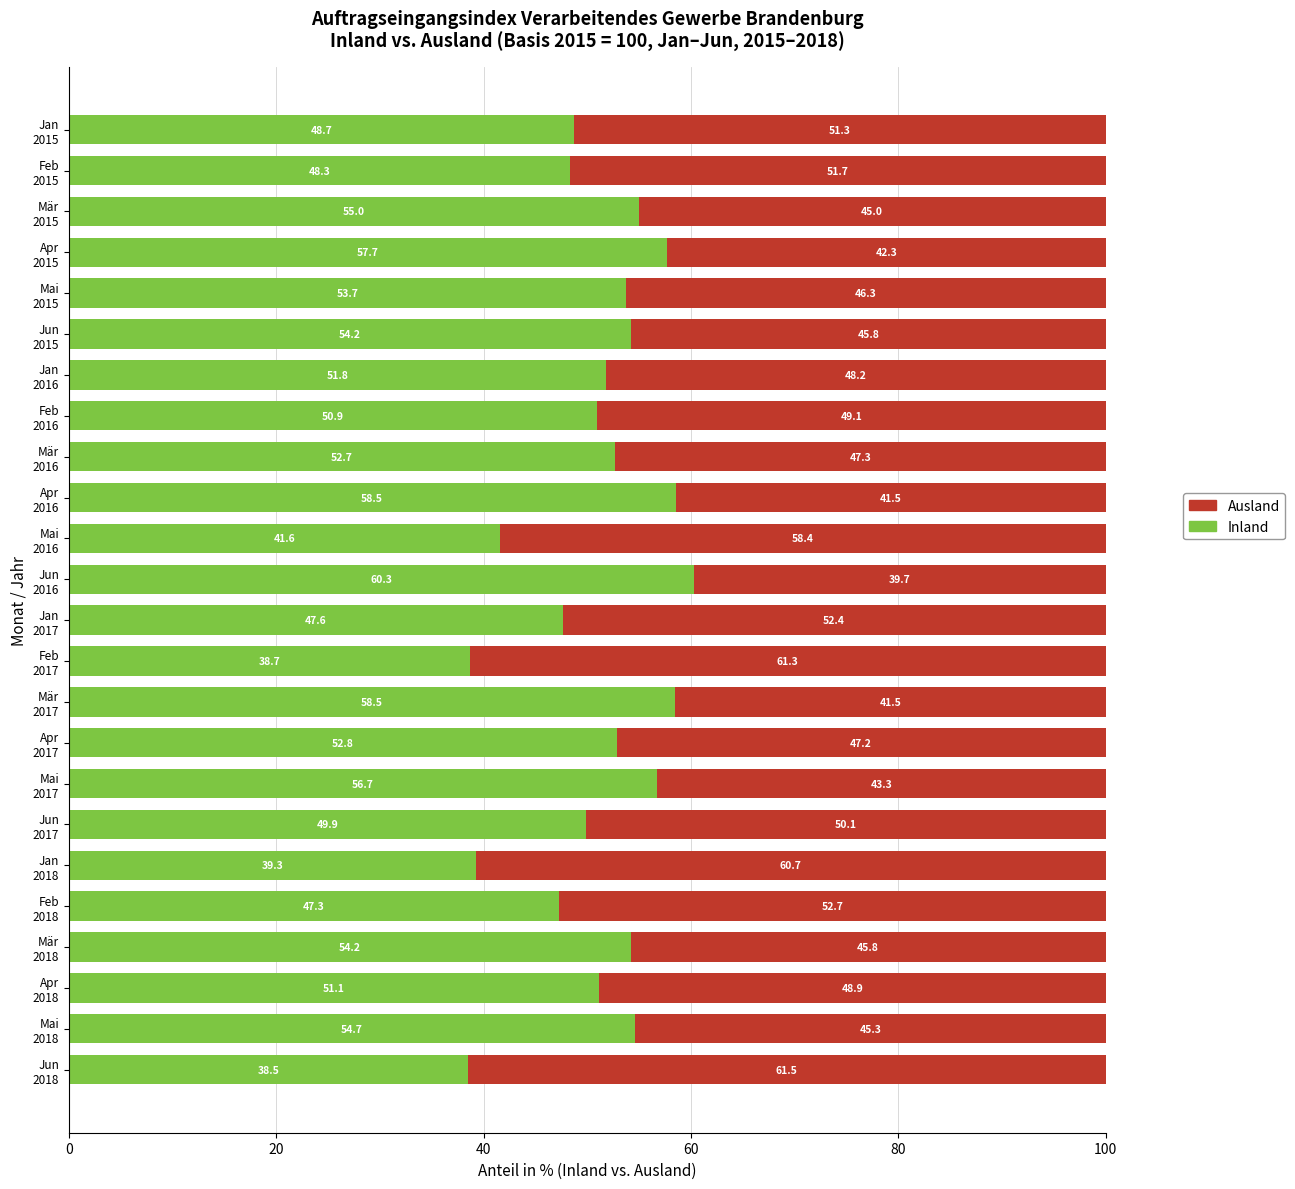

What is the average value of the Inland series?

50.9